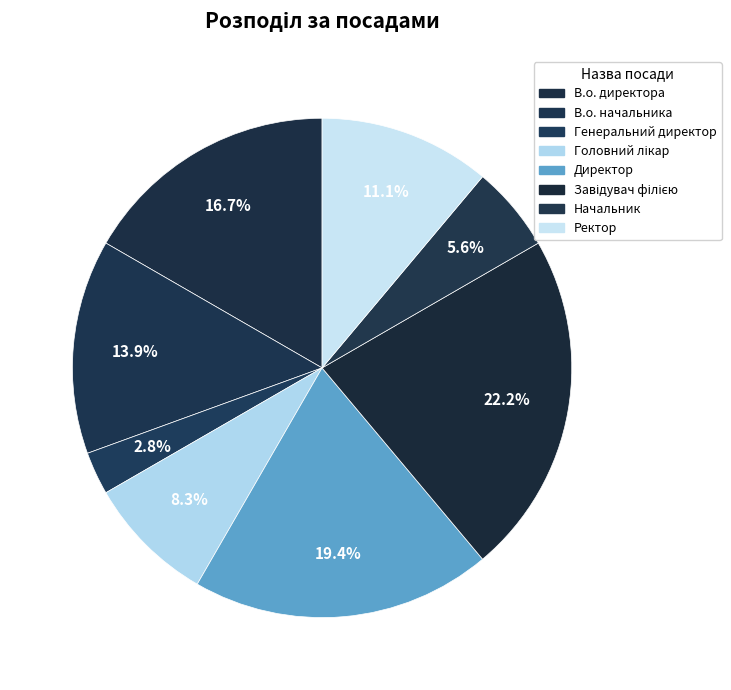

Count the number of slices in the pie.

8